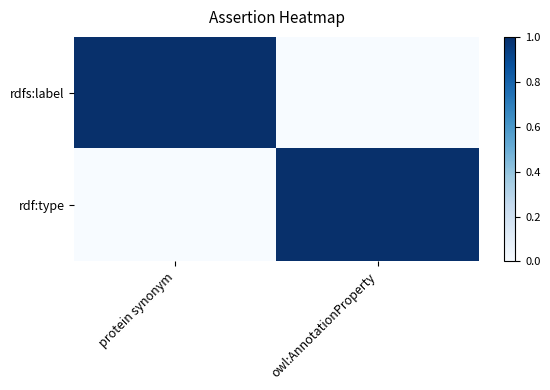

What is the greatest value displayed?

1